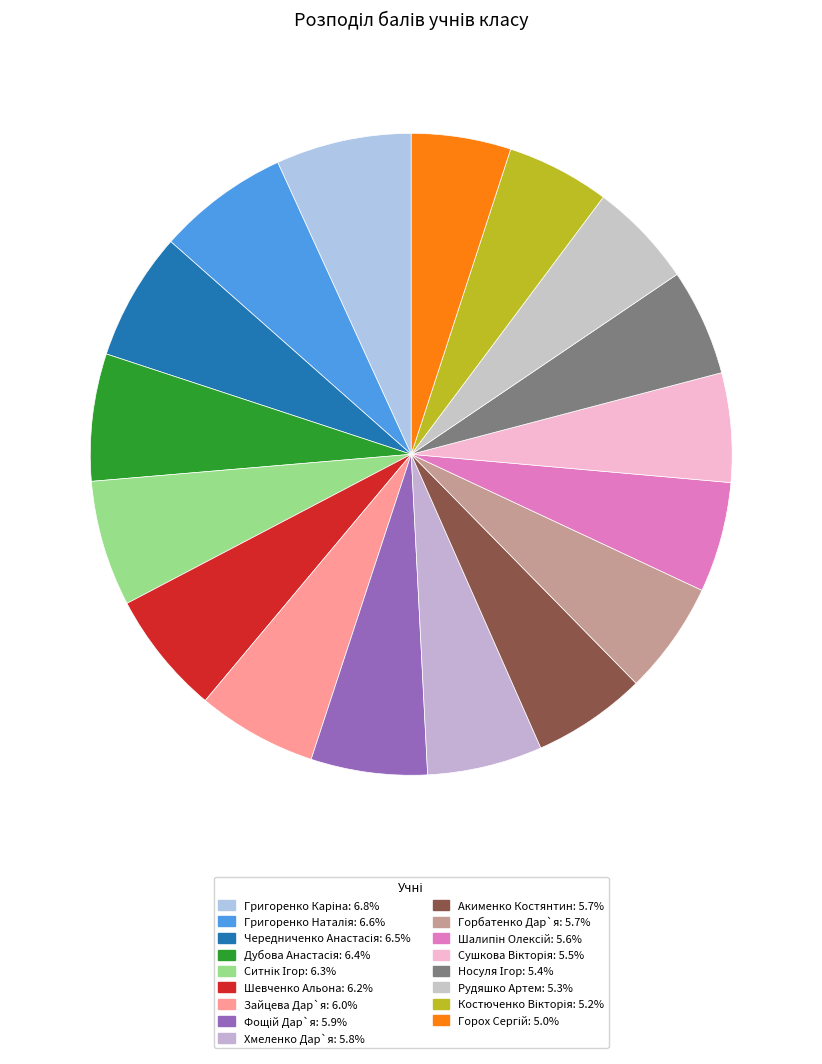

How many slices are in this pie chart?

17